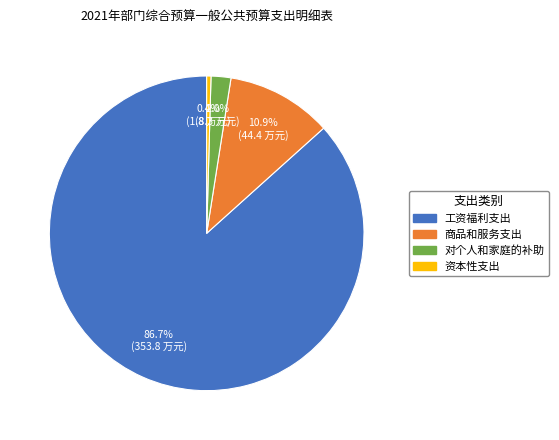

How much of the chart is everything except 商品和服务支出?

89.1%